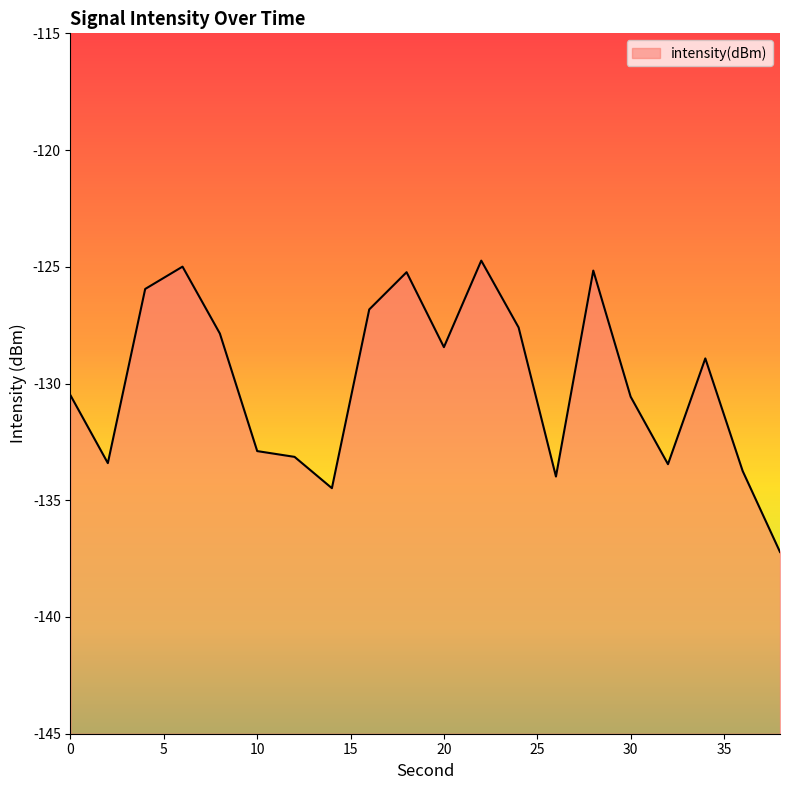

Reading left to right, list all the values displayed in this chart.

0=-130.5	2=-133.4	4=-125.9	6=-125.0	8=-127.9	10=-132.9	12=-133.1	14=-134.5	16=-126.8	18=-125.2	20=-128.4	22=-124.7	24=-127.6	26=-134.0	28=-125.2	30=-130.6	32=-133.5	34=-128.9	36=-133.7	38=-137.2